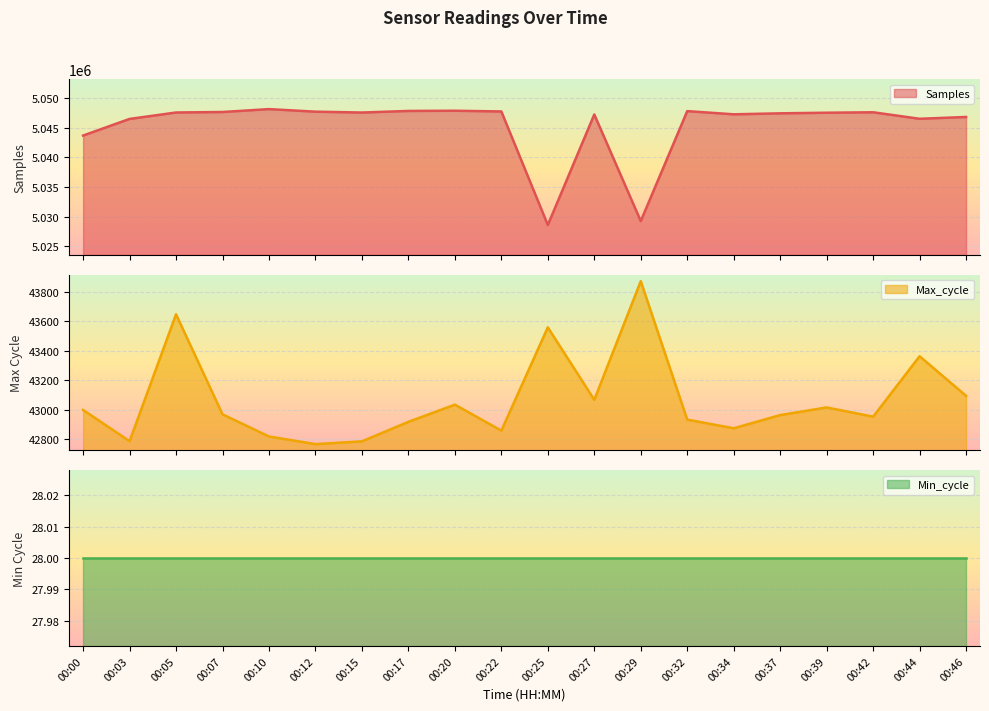

Where does the Samples series first go above 5047569?

00:05